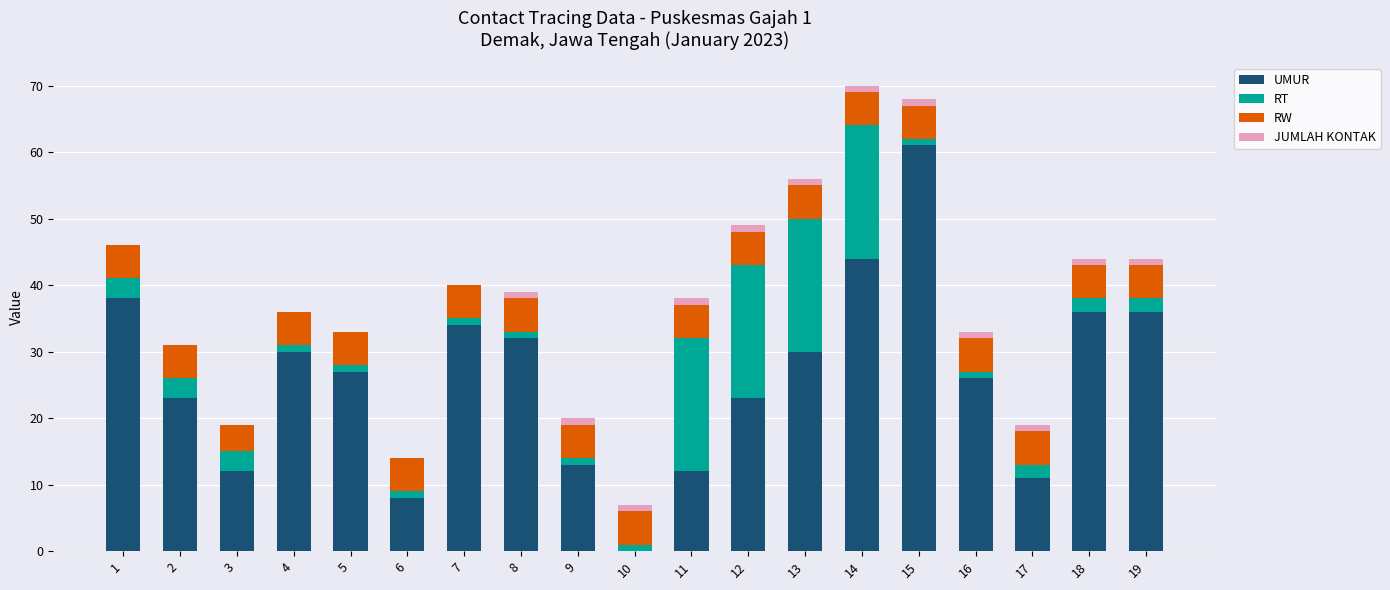

What is the sum of all UMUR values?

496